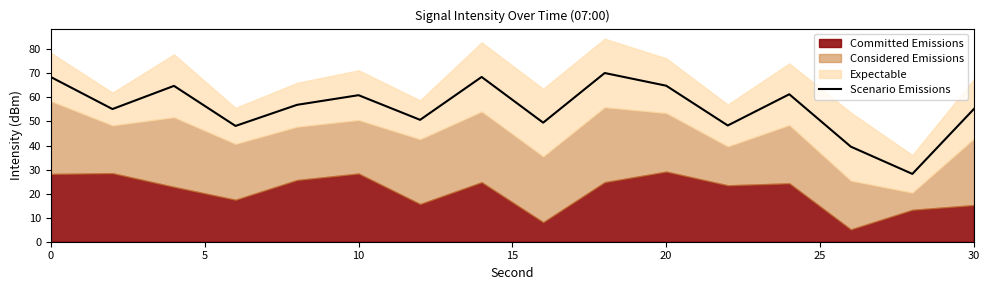

The Scenario Emissions series shows 55.2 at 30. True or false?

True